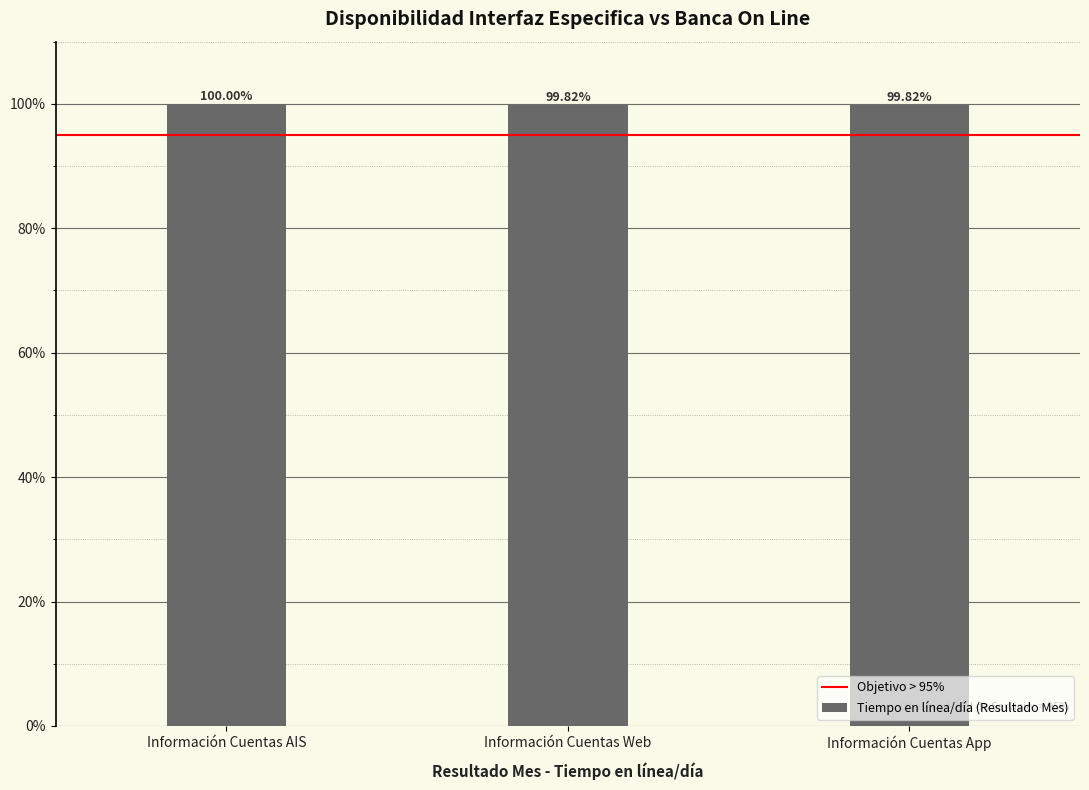

What is the label of the 2nd bar from the left?

Información Cuentas Web